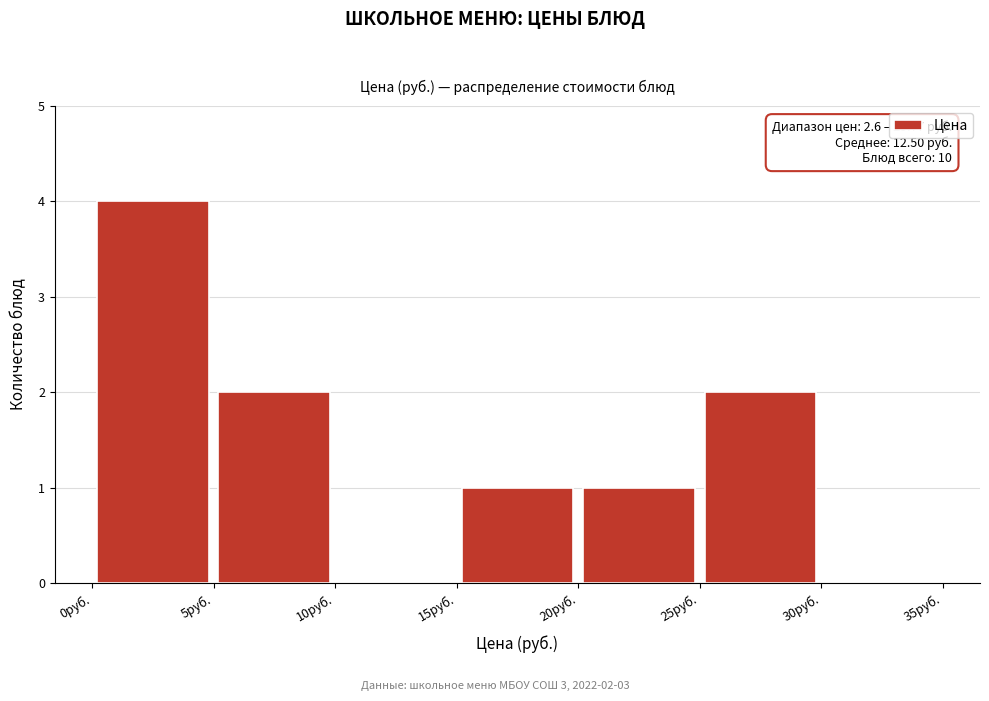

Over which range of the x-axis is the bar tallest?

0 to 5